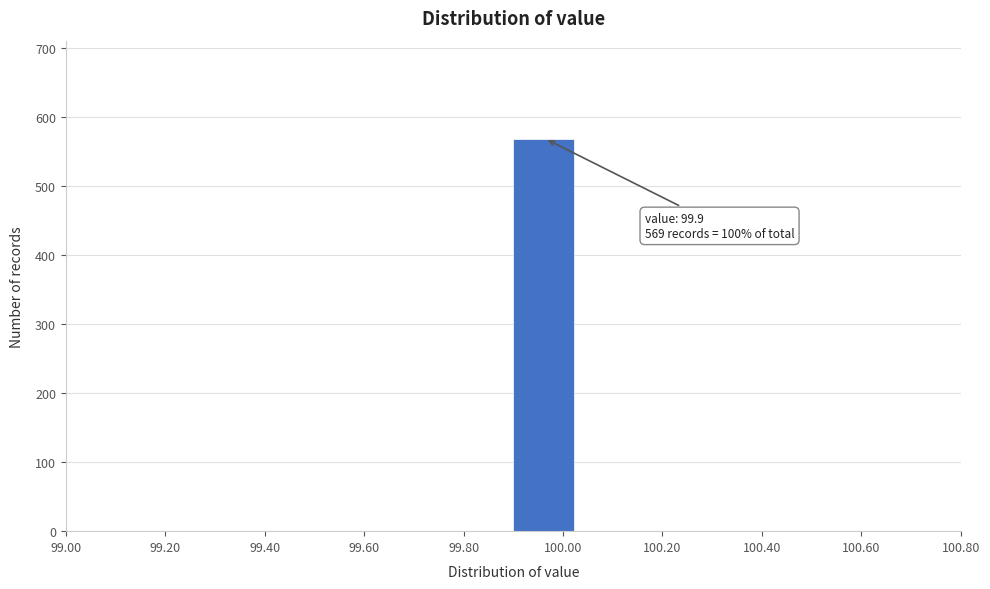

Which range on the x-axis has the tallest bar?

99.90 to 100.02